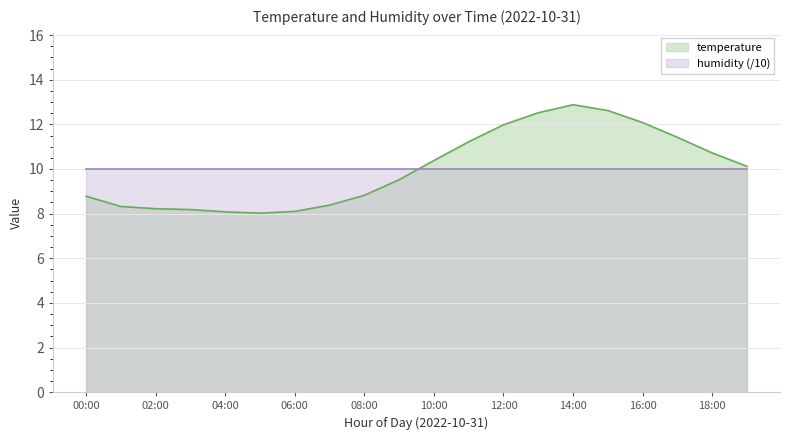

Which has a higher value, 14:00 or 06:00?

14:00